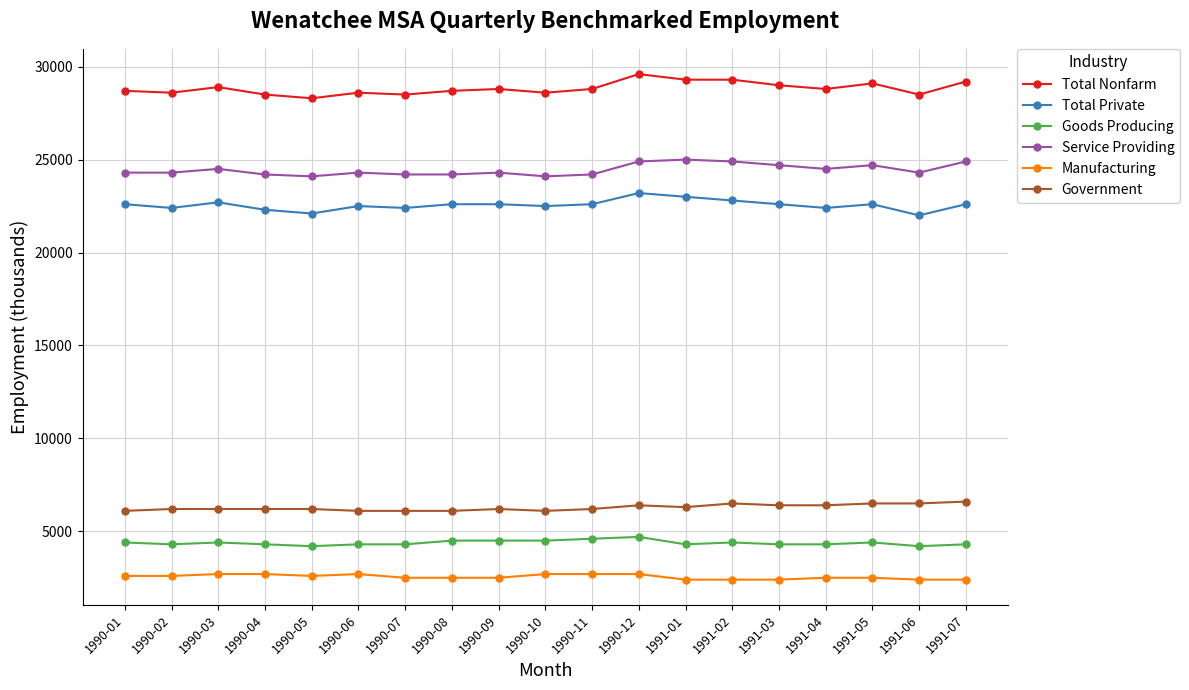

The Total Private series shows 29517 at 1990-01. True or false?

False